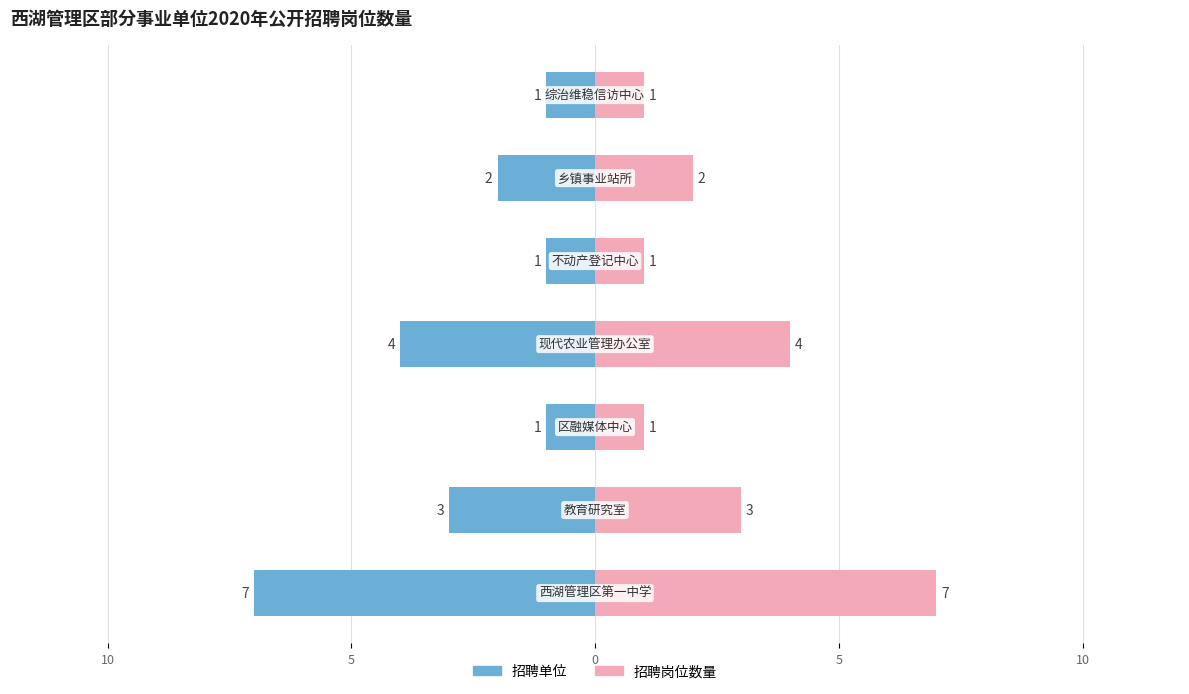

Which series has the largest range (max minus min)?

招聘单位